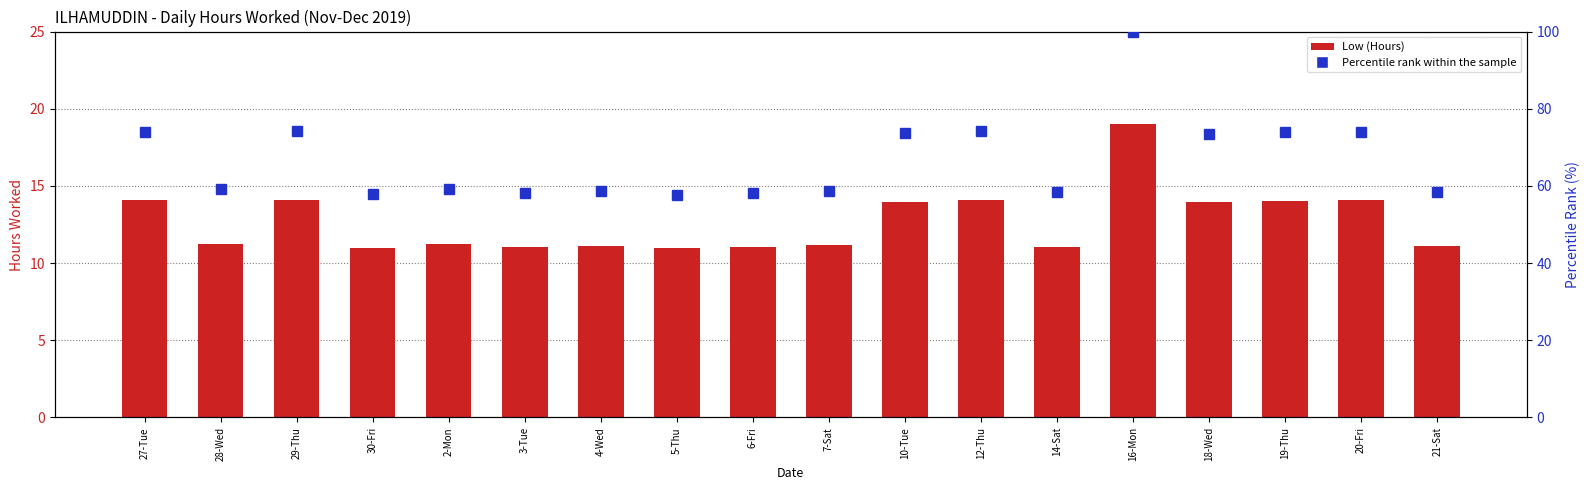

Are the bars horizontal?

No